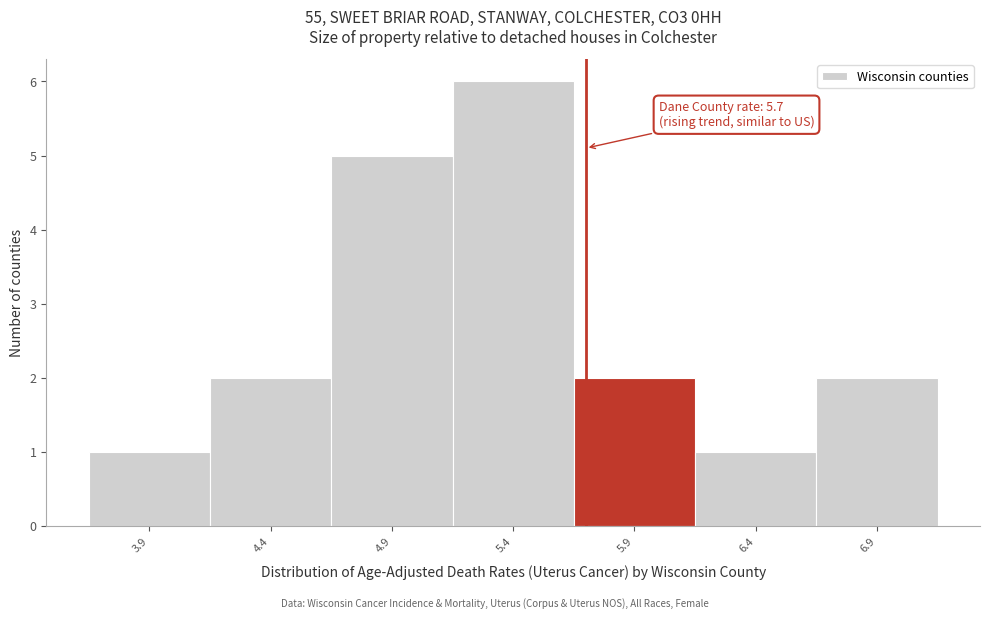

Over which range of the x-axis is the bar tallest?

5.15 to 5.65